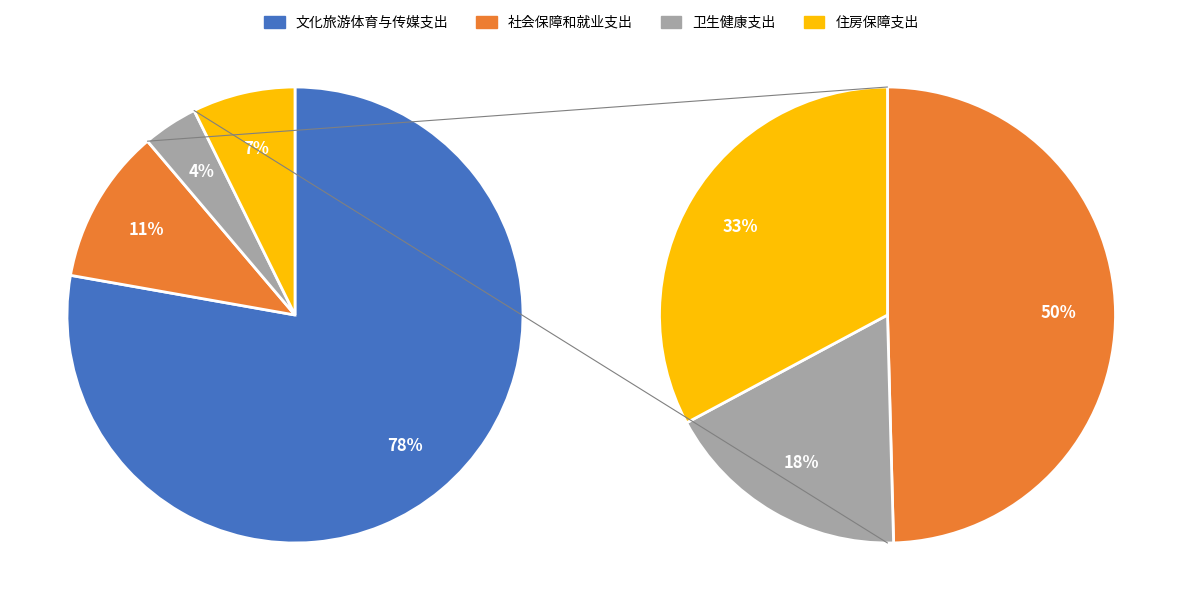

To the nearest percent, what is the difference between the largest and smallest slice percentages?

74%